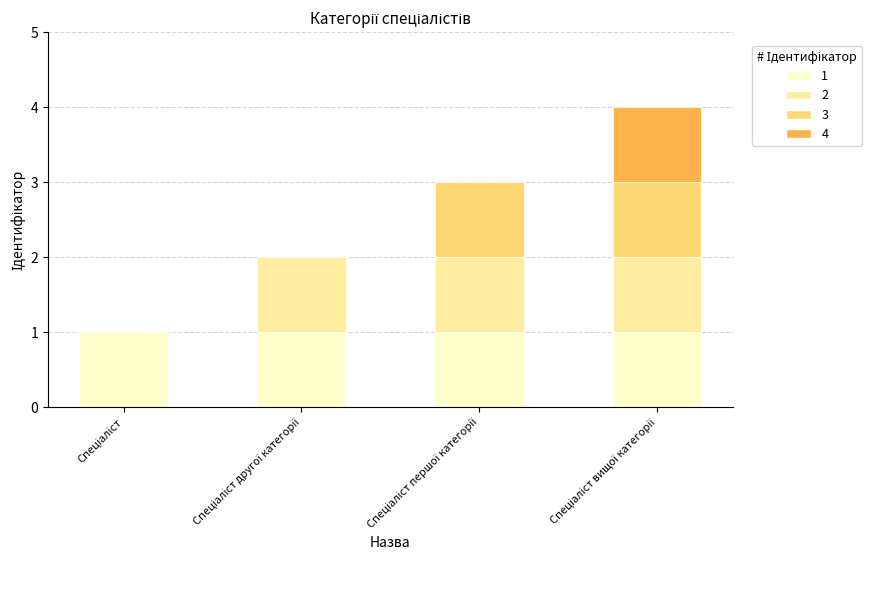

What is the sum of the values at Спеціаліст вищої категорії and Спеціаліст першої категорії?

7